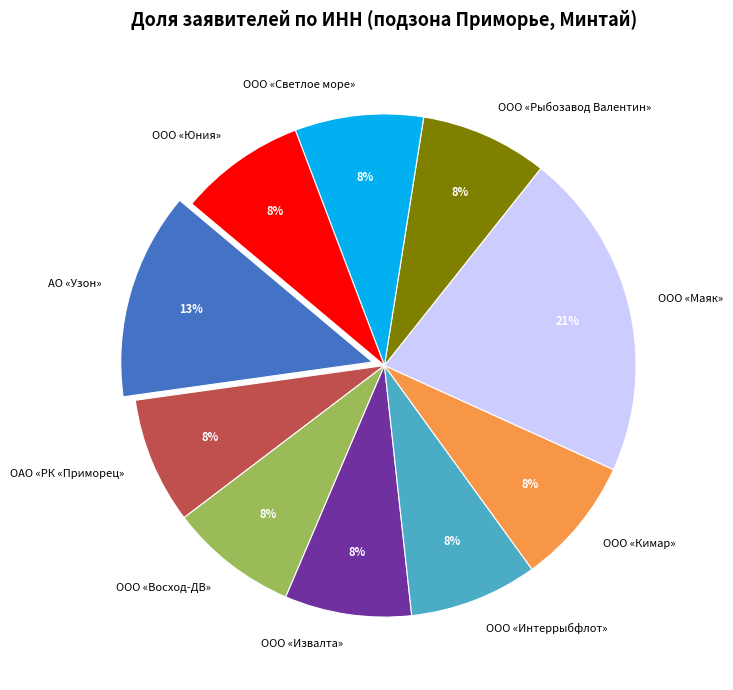

Is there a majority slice in this chart?

No